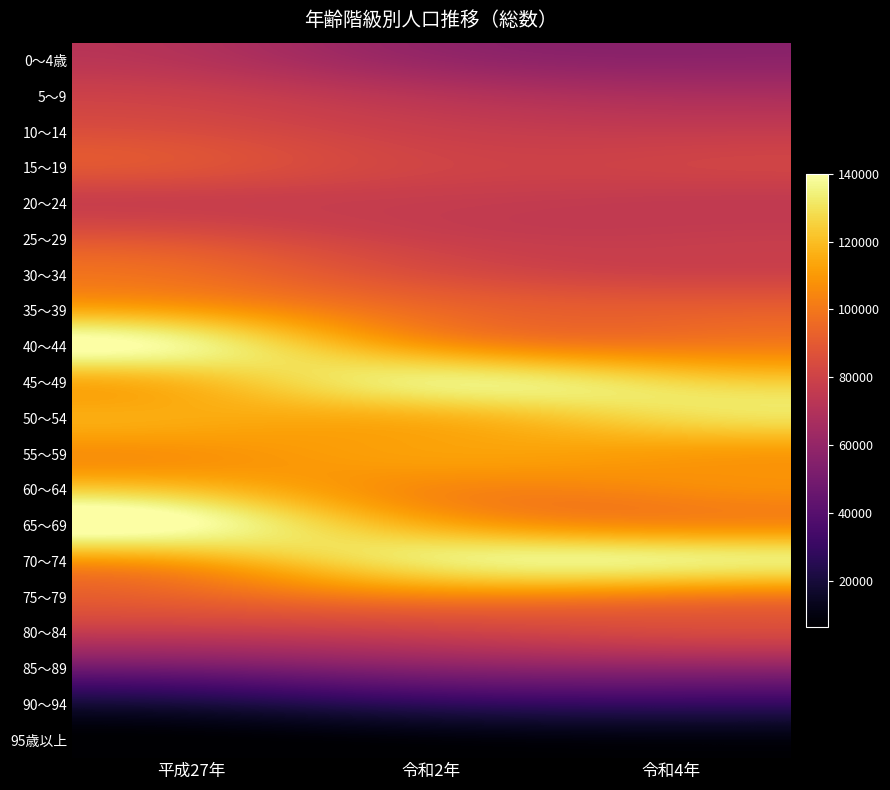

Which series changed the most between 令和2年 and 令和4年?

50～54